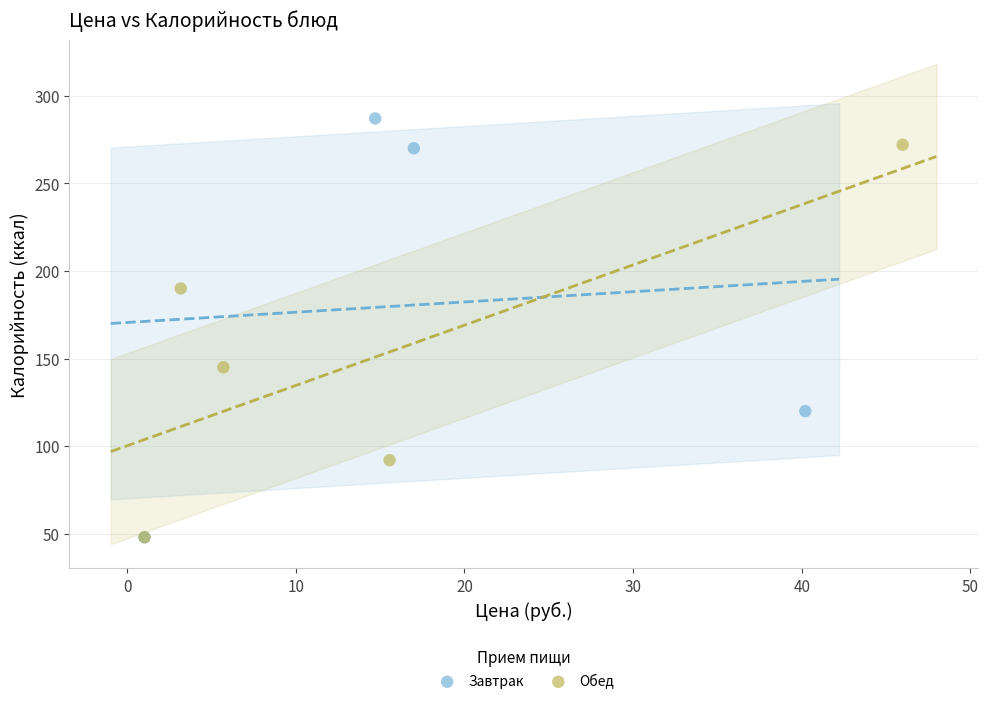

Which series has the widest spread of Y values?

Завтрак